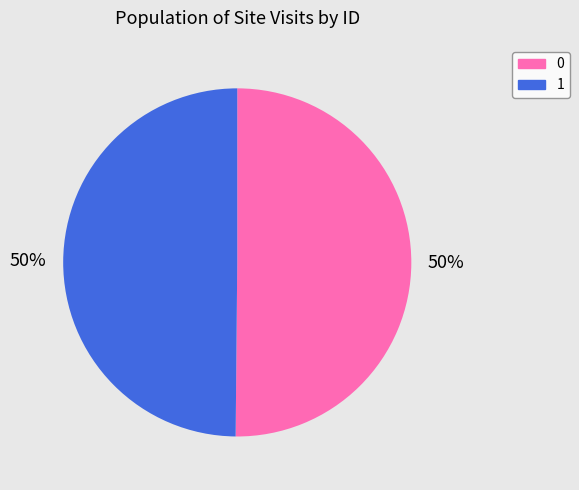

To the nearest percent, what portion does 1 represent?

50%